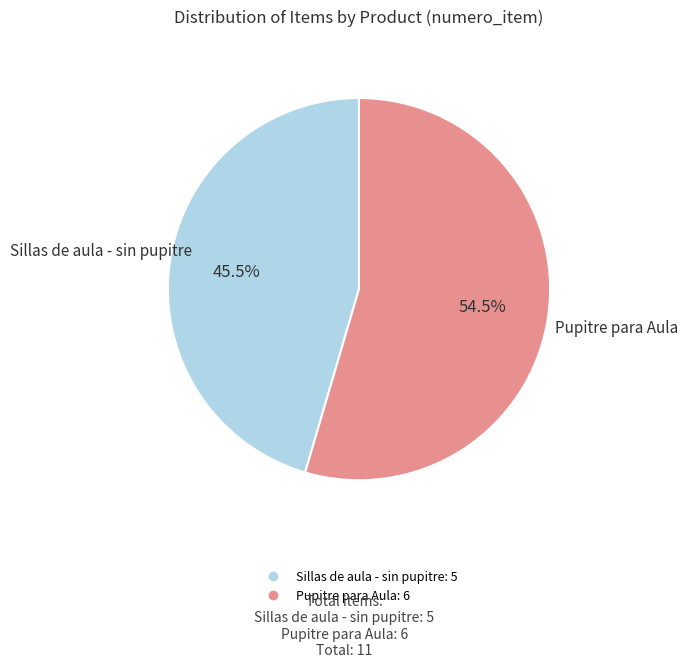

Is Sillas de aula - sin pupitre the majority of the pie?

No